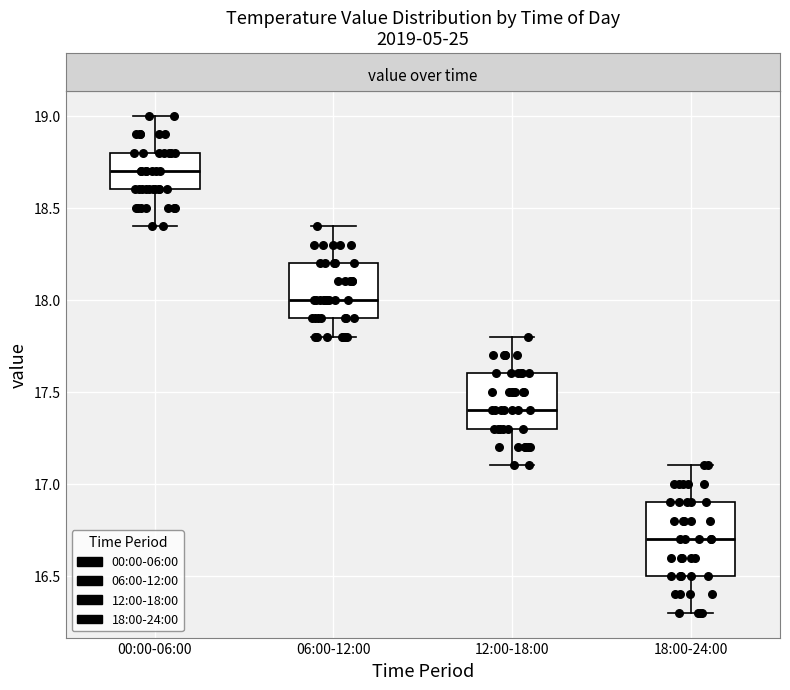

Which box has the highest median line?

00:00-06:00